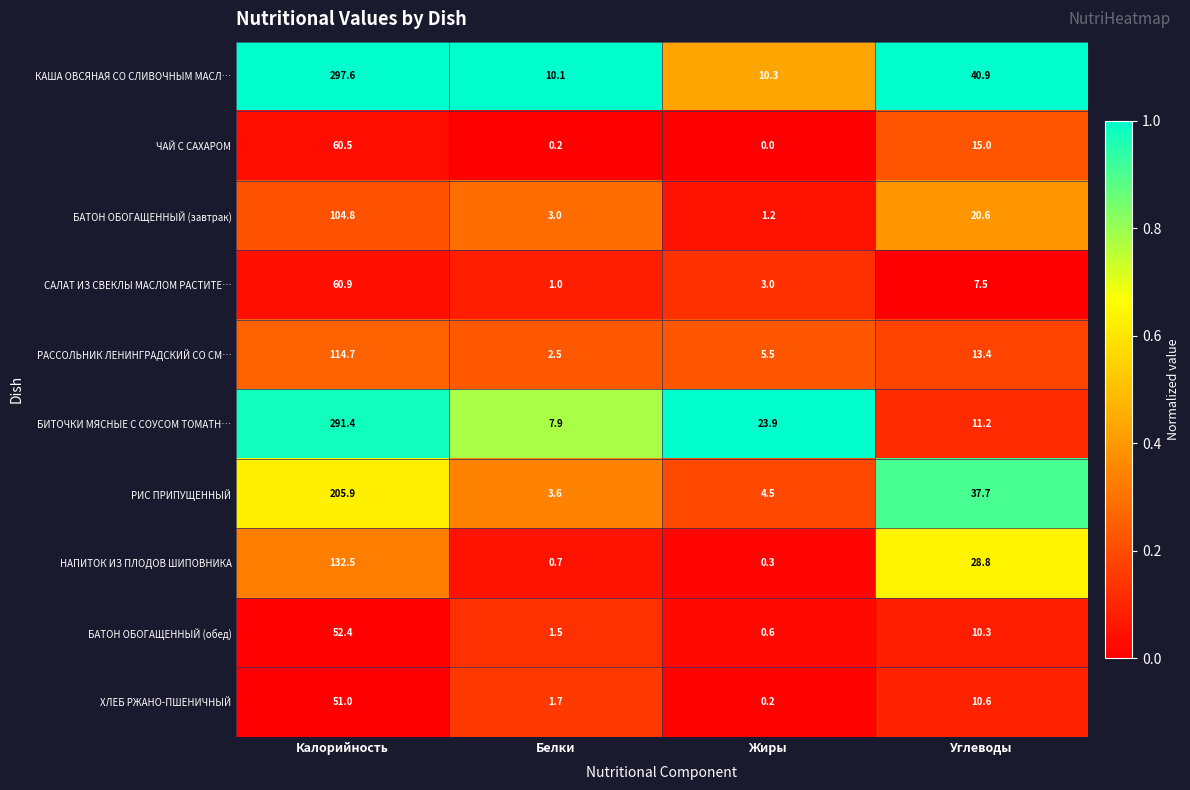

The КАША ОВСЯНАЯ СО СЛИВОЧНЫМ МАСЛ… series shows 10.1 at Белки. True or false?

True